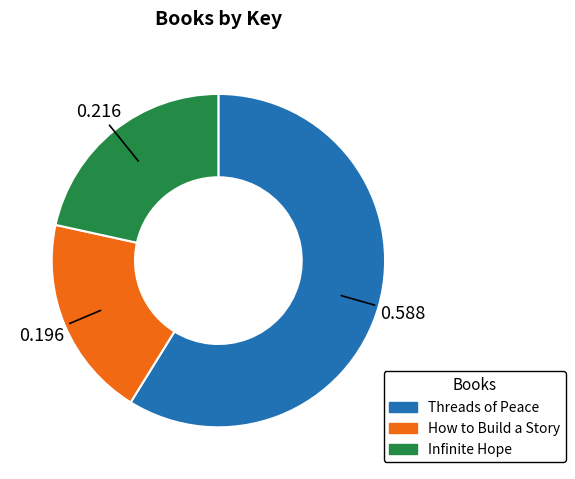

Between Threads of Peace and How to Build a Story, which is larger?

Threads of Peace